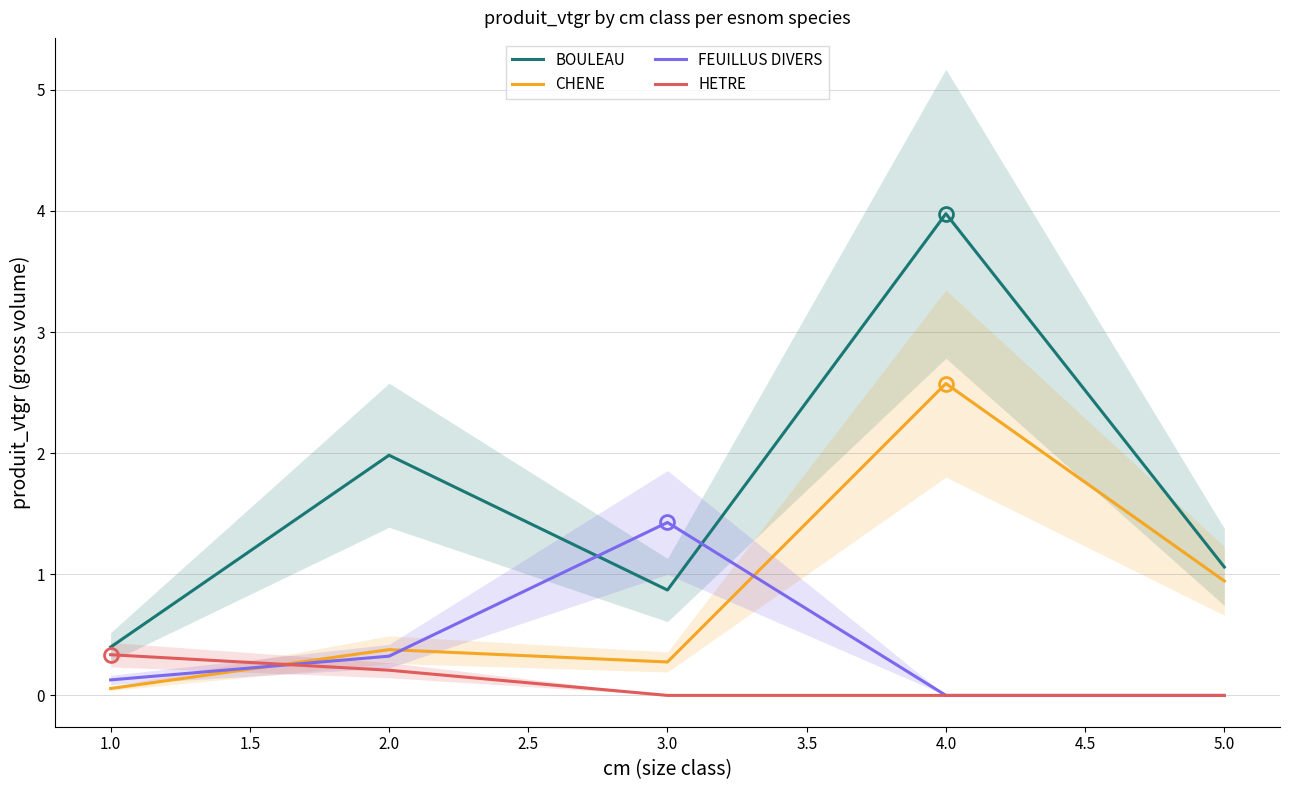

Does the chart display data point markers on the line(s)?

No